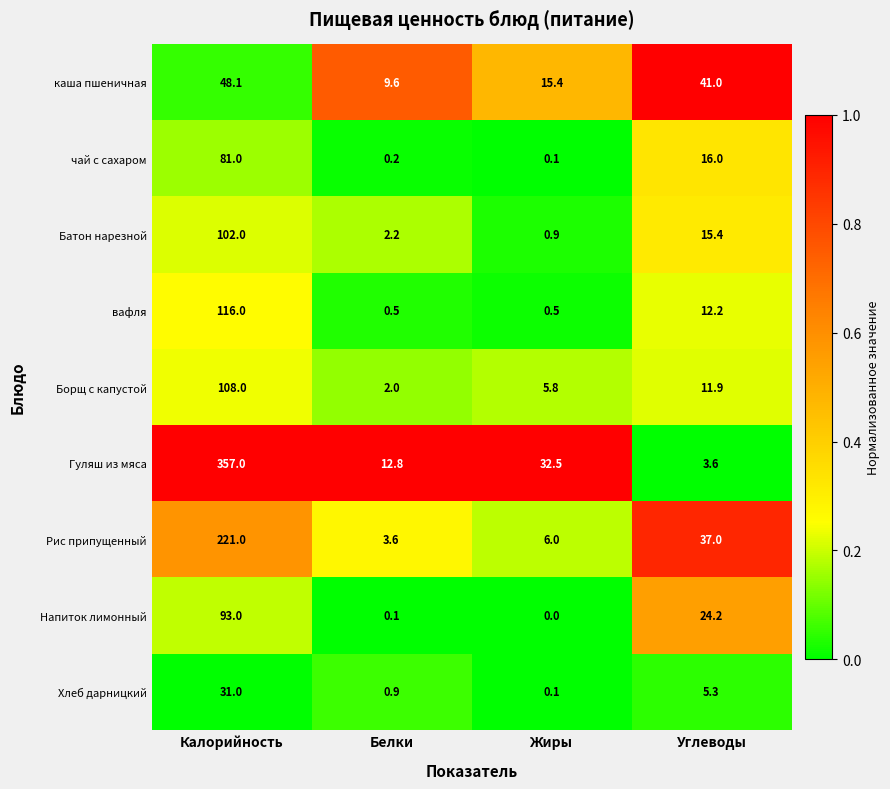

Which series has the largest total across all categories?

Гуляш из мяса